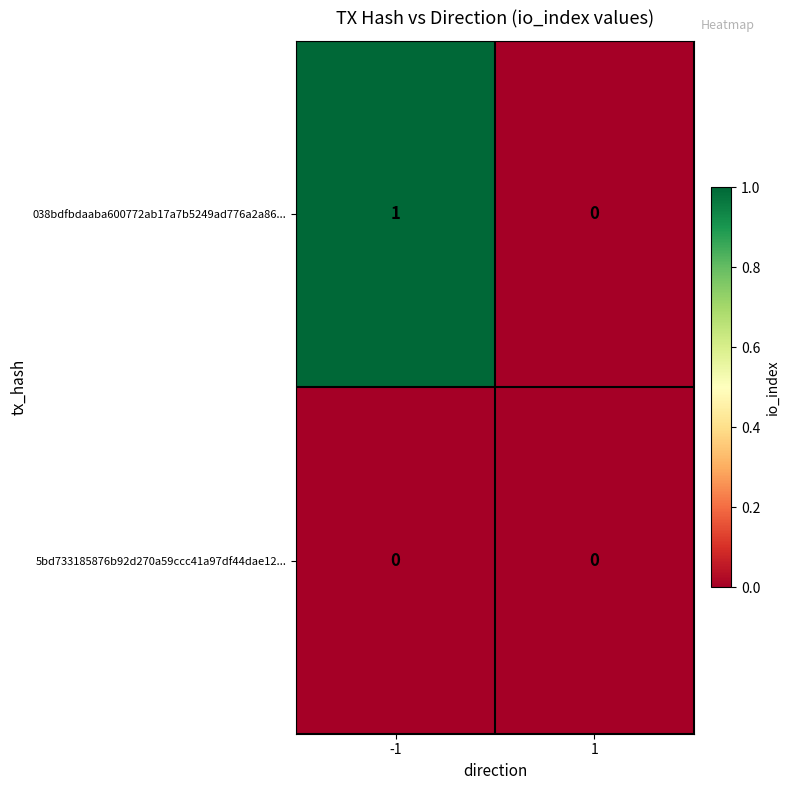

Is it true that 038bdfbdaaba600772ab17a7b5249ad776a2a86... equals 0 at 1?

True